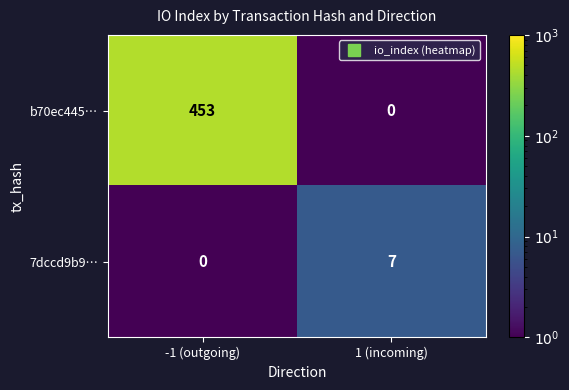

Rank the series by their maximum value, from highest to lowest.

b70ec445…, 7dccd9b9…